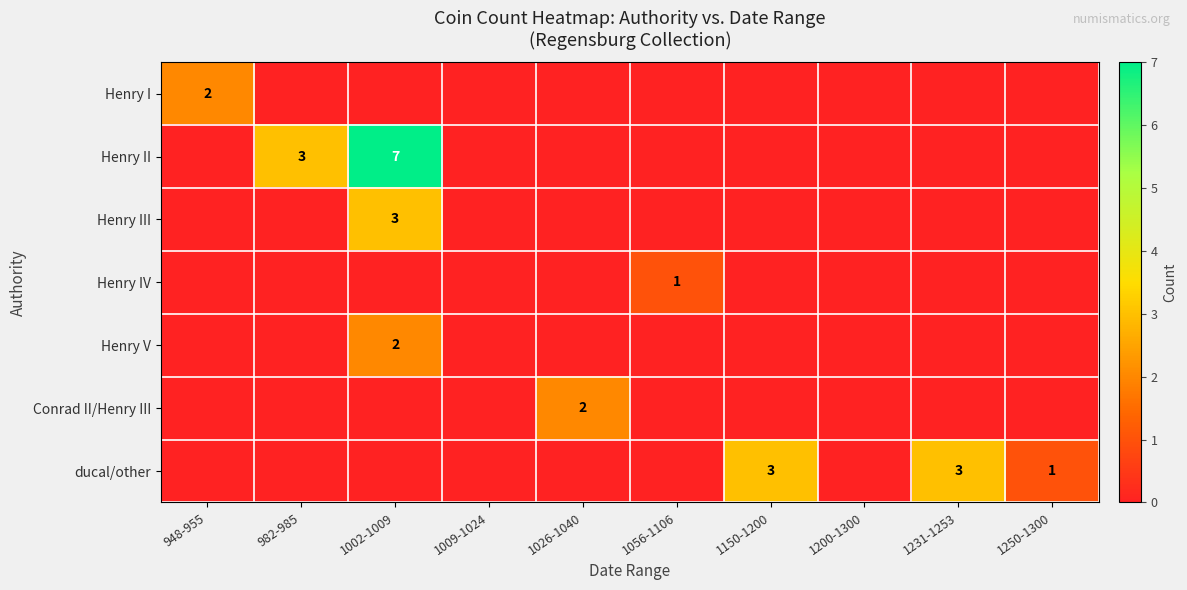

How many categories are shown in the chart?

10